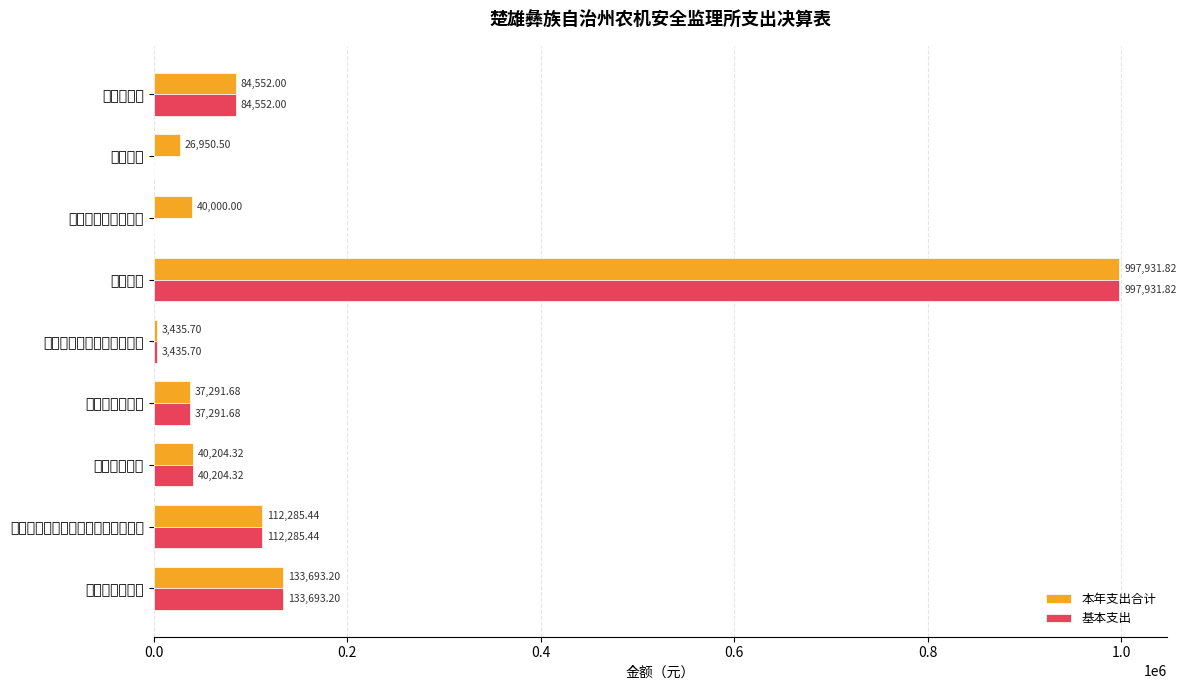

What are all the series names shown in the legend?

本年支出合计, 基本支出